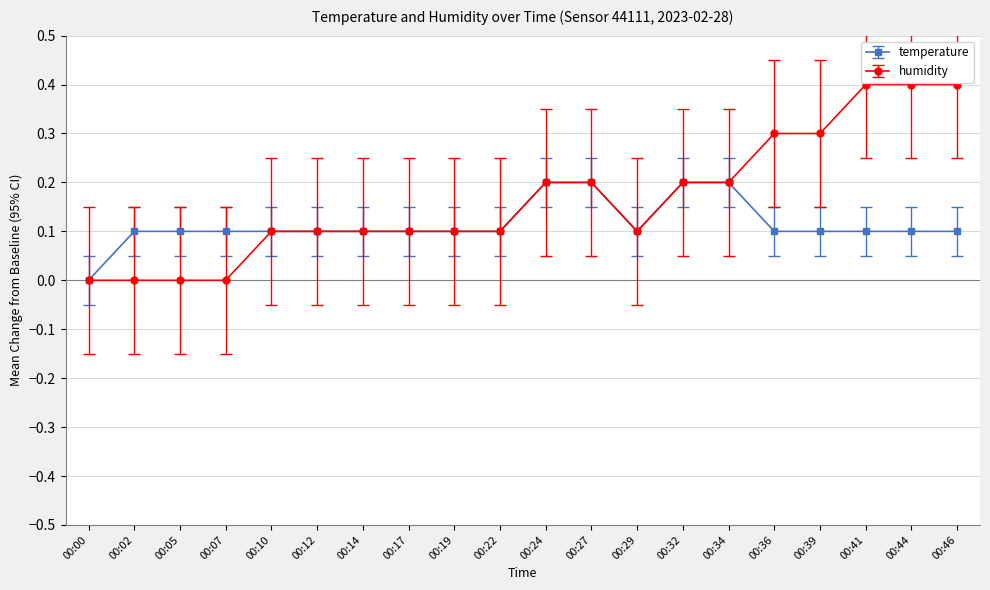

What is the value of the temperature point at the 4th from the left?

0.1